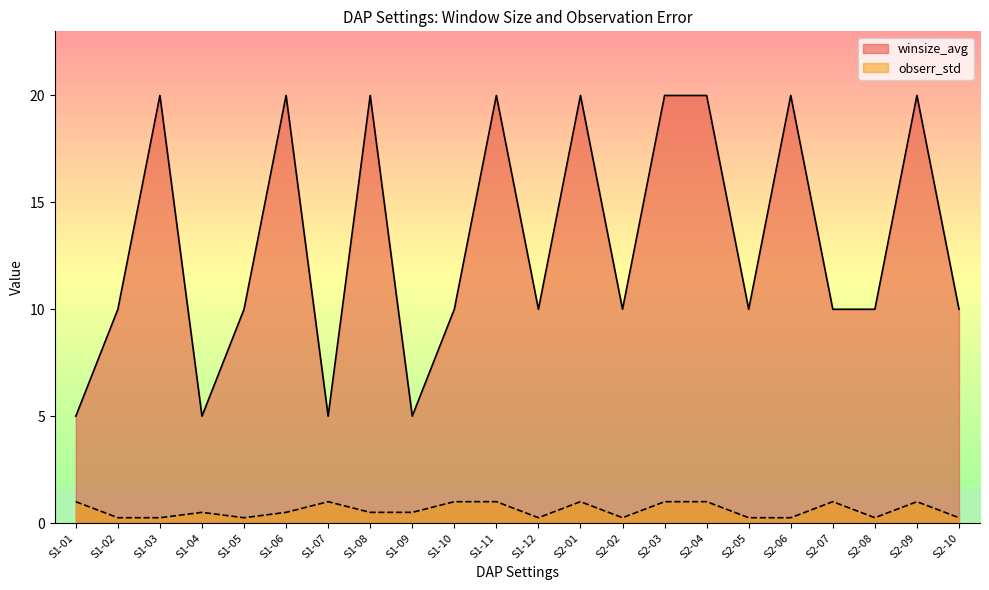

Is the value of winsize_avg at S2-05 greater than the value of obserr_std at S2-04?

Yes